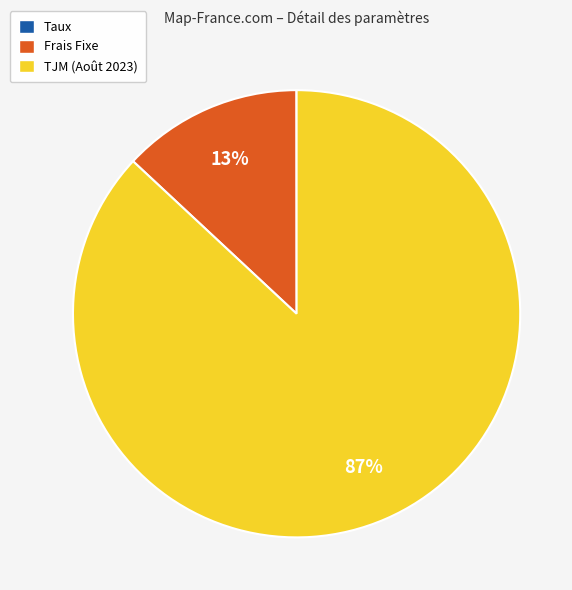

Is it true that Frais Fixe is 6% of the pie?

False